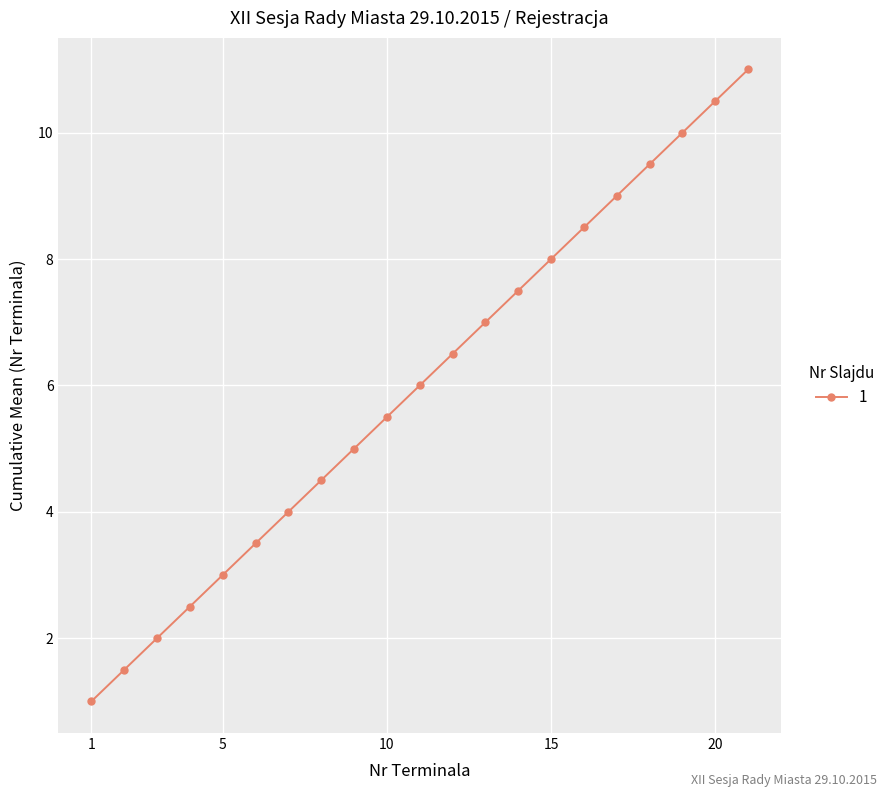

How many lines are shown in the chart?

1